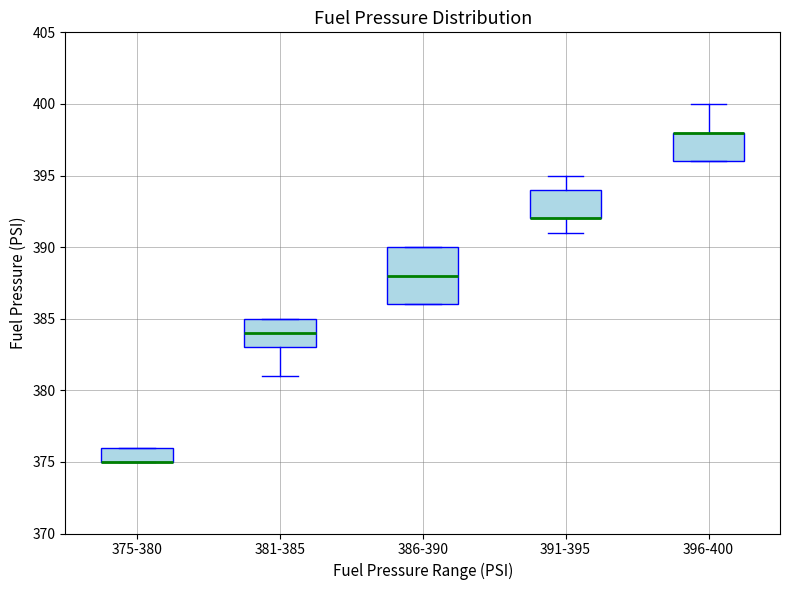

Comparing the boxes themselves (not the whiskers), which one is the tallest?

386-390